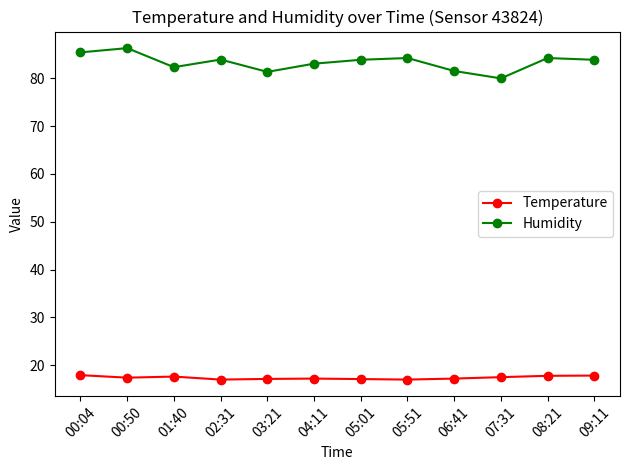

True or false: Temperature and Humidity intersect in this chart.

False